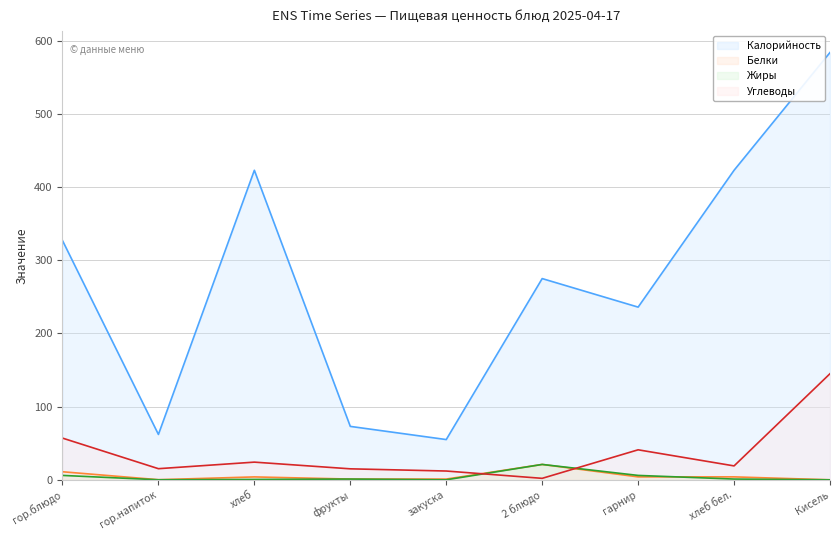

The Углеводы series shows 25.8 at гор.напиток. True or false?

False